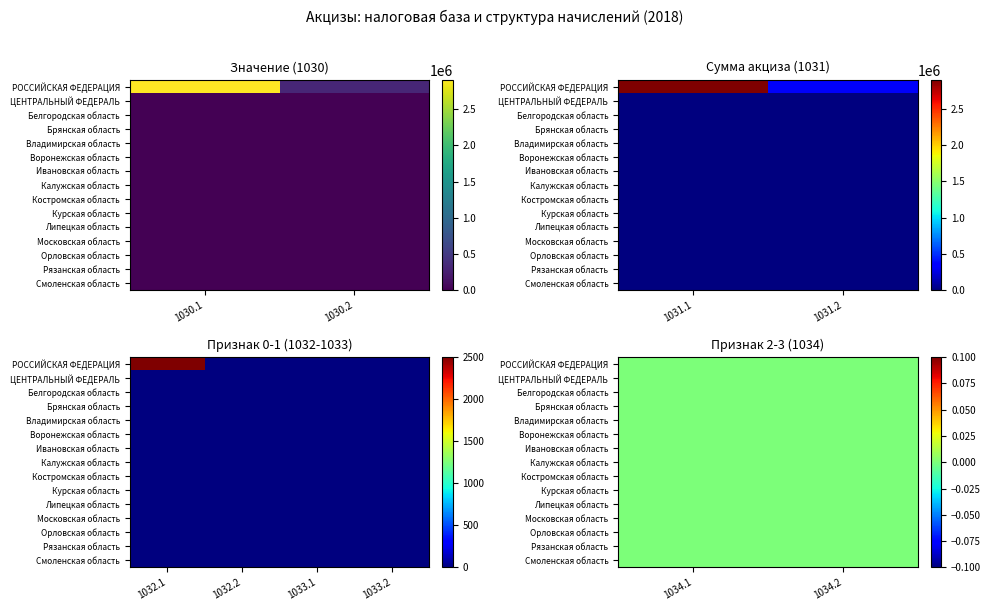

Reading right to left, list all the values displayed in this chart.

РОССИЙСКАЯ ФЕДЕРАЦИЯ: 9=0	8=0	7=0	6=0	5=0	4=2500	3=310650	2=2903274	1=310650	0=2905774
ЦЕНТРАЛЬНЫЙ ФЕДЕРАЛЬНЫЙ ОКРУГ: 9=0	8=0	7=0	6=0	5=0	4=0	3=0	2=0	1=0	0=0
Белгородская область: 9=0	8=0	7=0	6=0	5=0	4=0	3=0	2=0	1=0	0=0
Брянская область: 9=0	8=0	7=0	6=0	5=0	4=0	3=0	2=0	1=0	0=0
Владимирская область: 9=0	8=0	7=0	6=0	5=0	4=0	3=0	2=0	1=0	0=0
Воронежская область: 9=0	8=0	7=0	6=0	5=0	4=0	3=0	2=0	1=0	0=0
Ивановская область: 9=0	8=0	7=0	6=0	5=0	4=0	3=0	2=0	1=0	0=0
Калужская область: 9=0	8=0	7=0	6=0	5=0	4=0	3=0	2=0	1=0	0=0
Костромская область: 9=0	8=0	7=0	6=0	5=0	4=0	3=0	2=0	1=0	0=0
Курская область: 9=0	8=0	7=0	6=0	5=0	4=0	3=0	2=0	1=0	0=0
Липецкая область: 9=0	8=0	7=0	6=0	5=0	4=0	3=0	2=0	1=0	0=0
Московская область: 9=0	8=0	7=0	6=0	5=0	4=0	3=0	2=0	1=0	0=0
Орловская область: 9=0	8=0	7=0	6=0	5=0	4=0	3=0	2=0	1=0	0=0
Рязанская область: 9=0	8=0	7=0	6=0	5=0	4=0	3=0	2=0	1=0	0=0
Смоленская область: 9=0	8=0	7=0	6=0	5=0	4=0	3=0	2=0	1=0	0=0